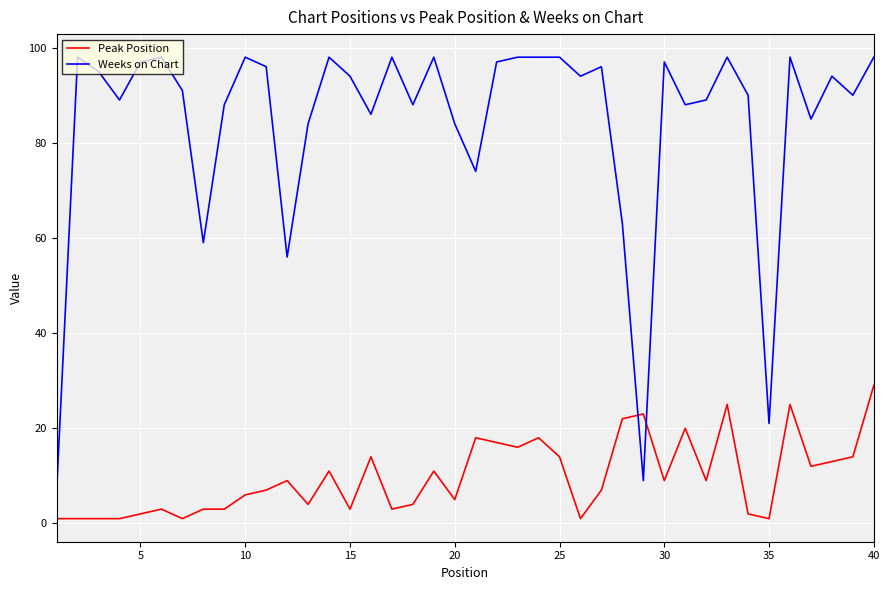

Rank the series by their average value, from highest to lowest.

Weeks on Chart, Peak Position